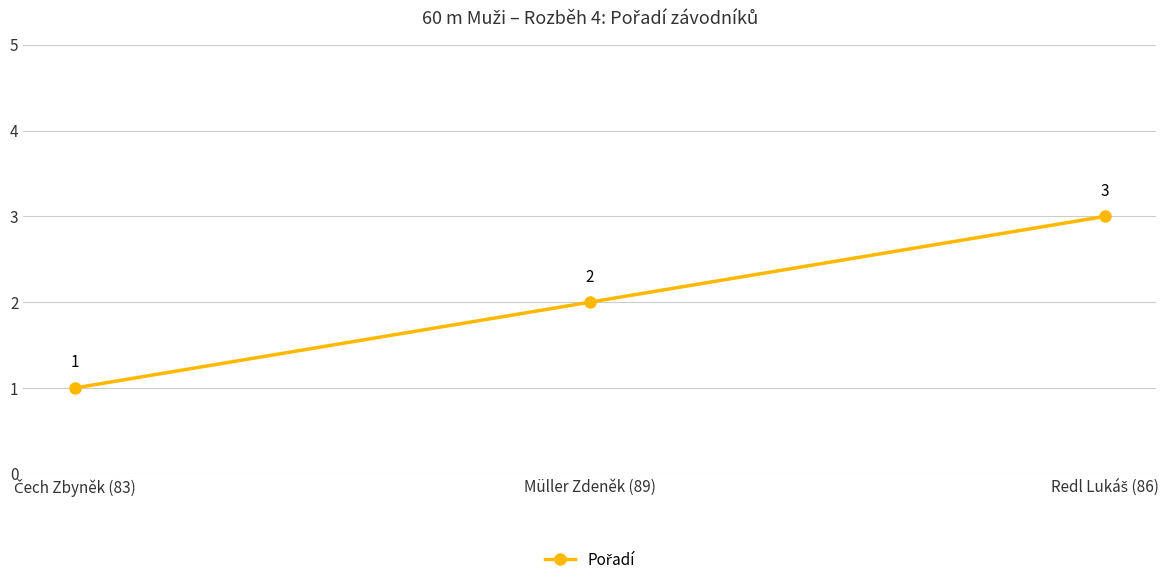

What is the value of the 2nd point from the left?

2